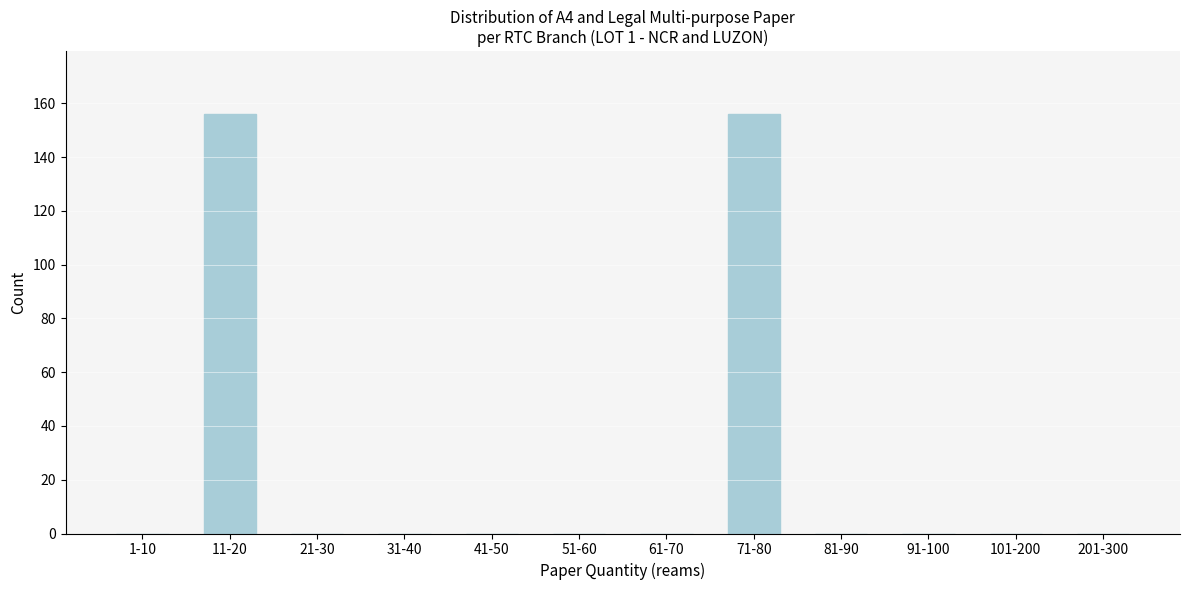

Reading left to right, transcribe all the data shown in this chart.

1-10=0	11-20=156	21-30=0	31-40=0	41-50=0	51-60=0	61-70=0	71-80=156	81-90=0	91-100=0	101-200=0	201-300=0